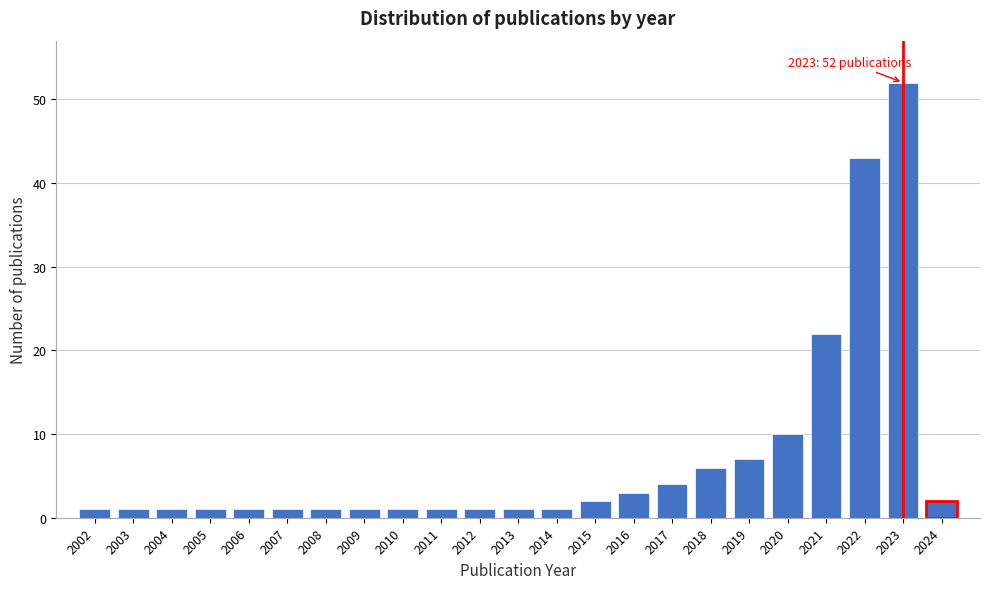

Reading left to right, what are all the values shown in this chart?

1	1	1	1	1	1	1	1	1	1	1	1	1	2	3	4	6	7	10	22	43	52	2